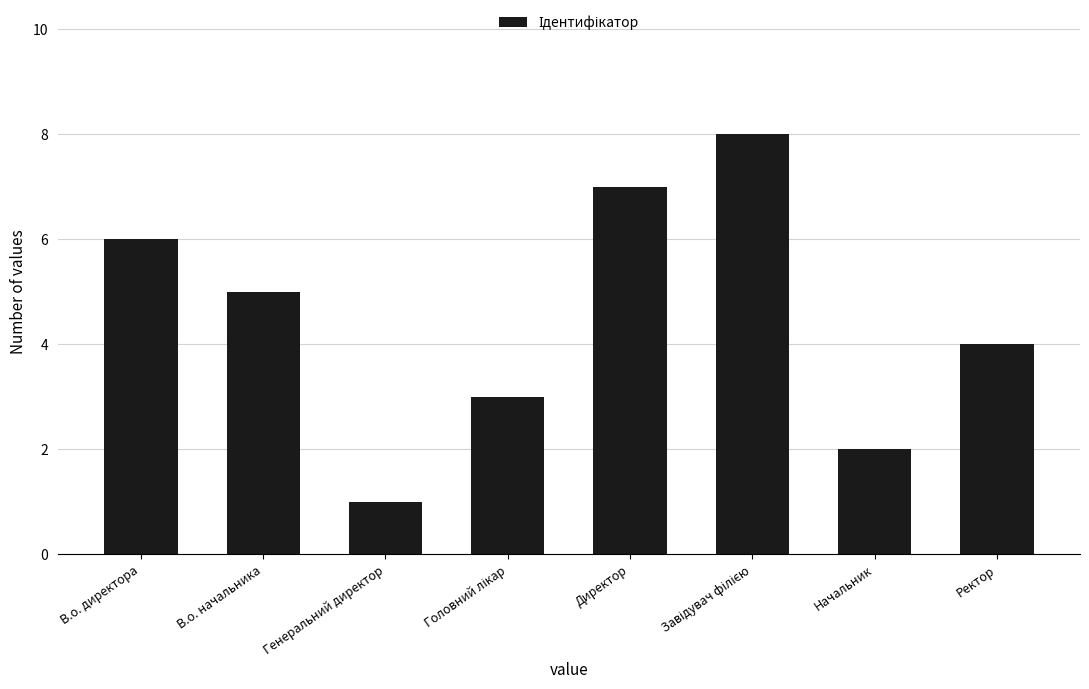

The chart shows a value of 3 at Ректор. True or false?

False